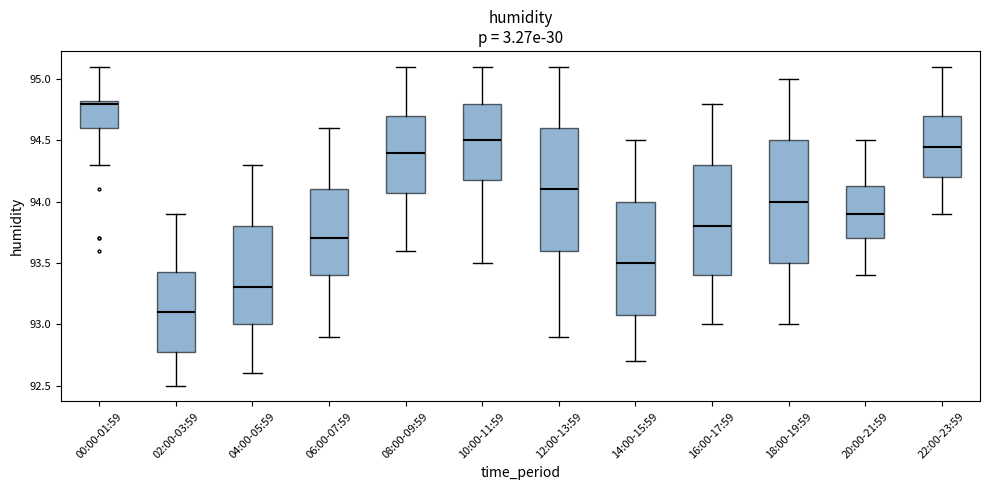

Where is the upper edge of the box for 10:00-11:59 on the y-axis? The values are not printed on the chart, so give them approximately, as read against the axis.

94.80